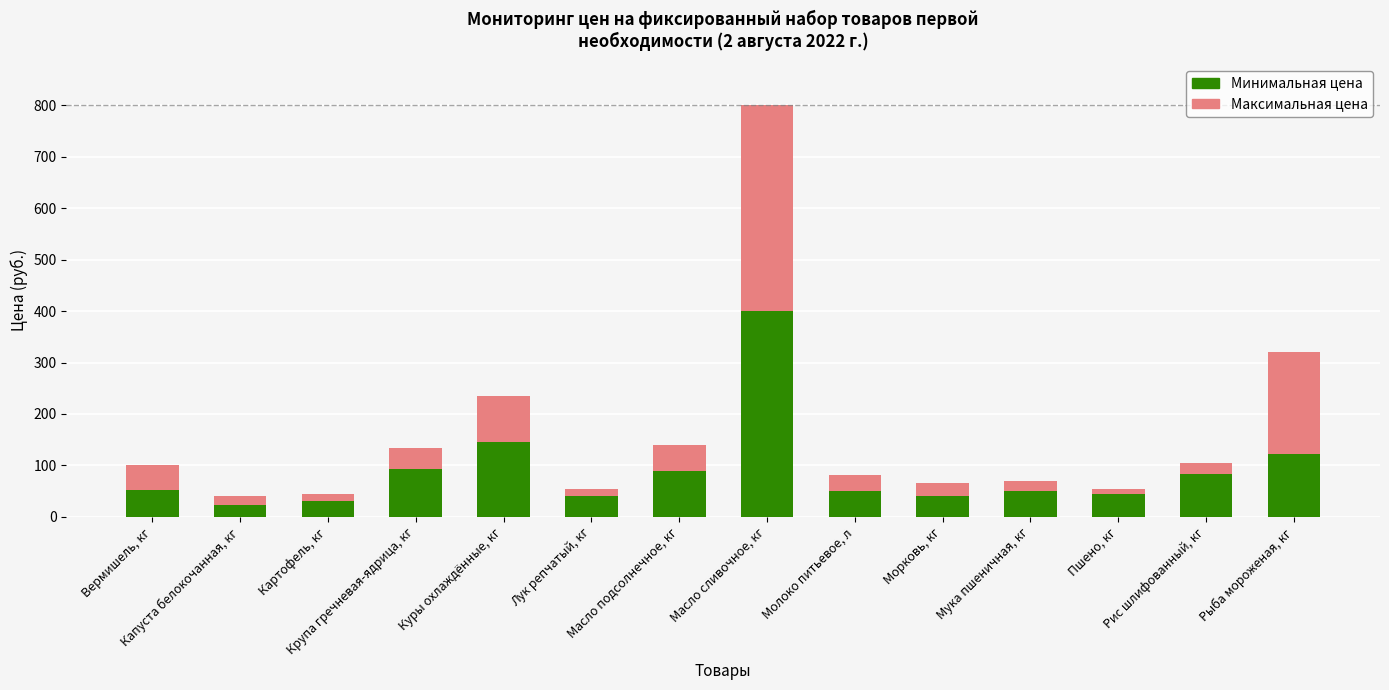

What is the total value across all series at Вермишель, кг?

100